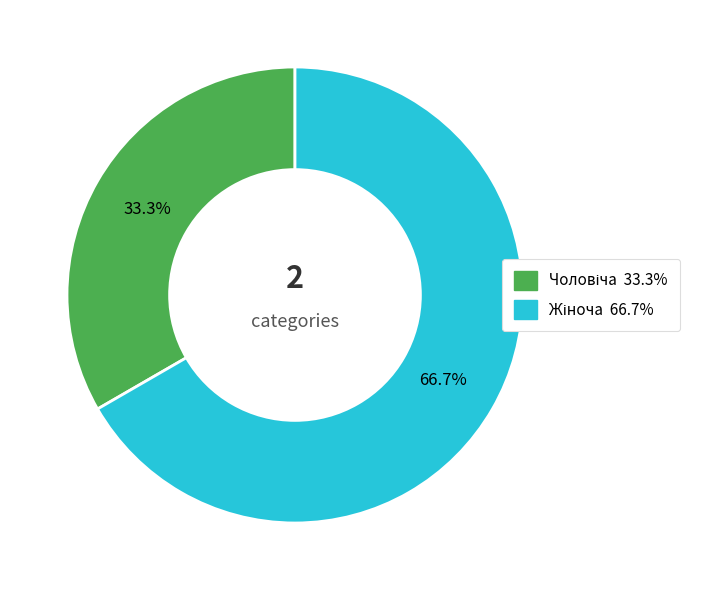

Is there any slice that represents more than half of the pie?

Yes